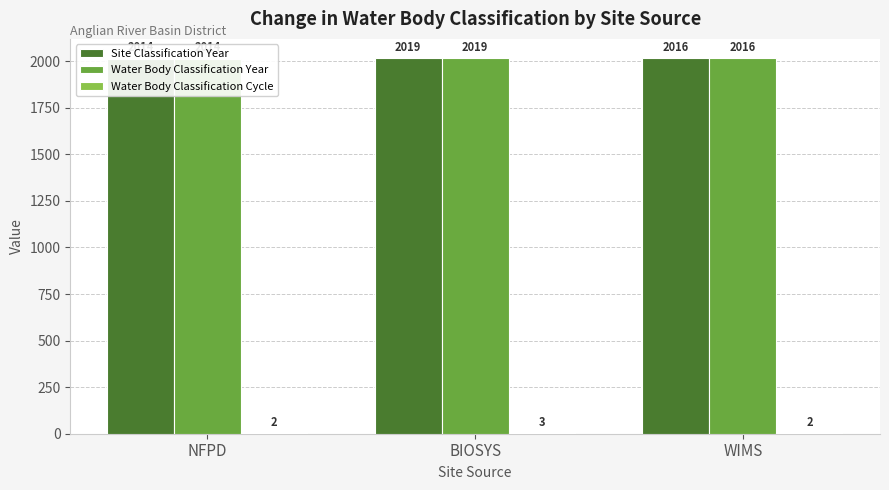

How many groups of bars are there?

3